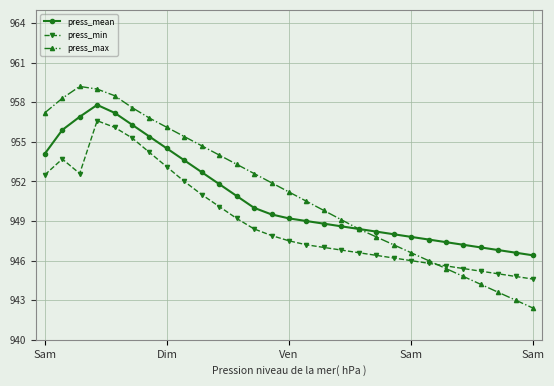

List the series in order of their peak value, lowest first.

press_min, press_mean, press_max